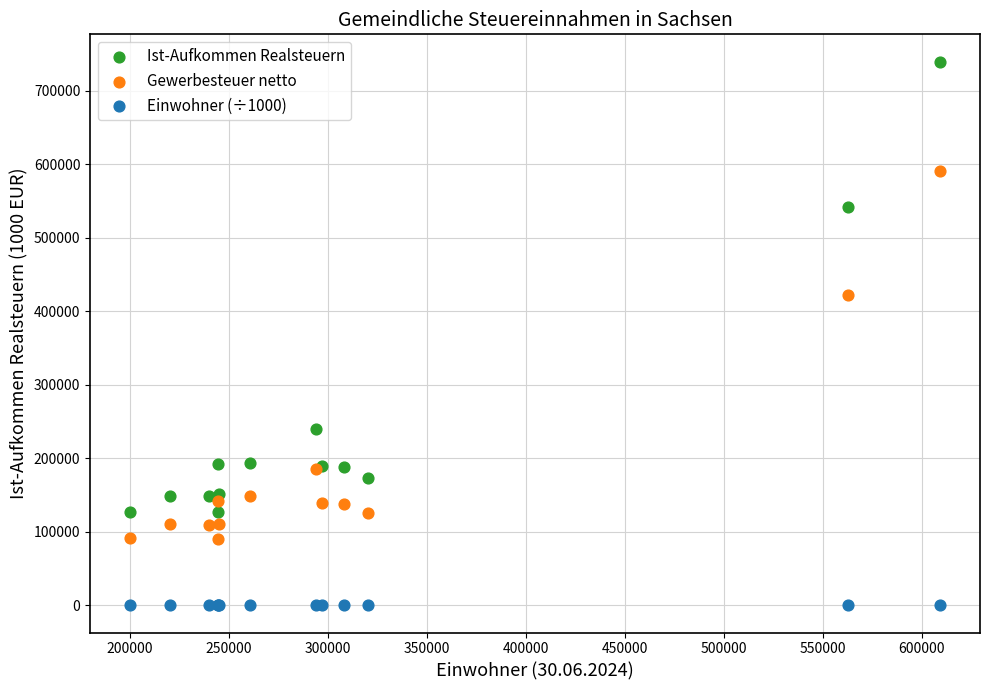

Which series contains the lowest Y value?

Einwohner (÷1000)